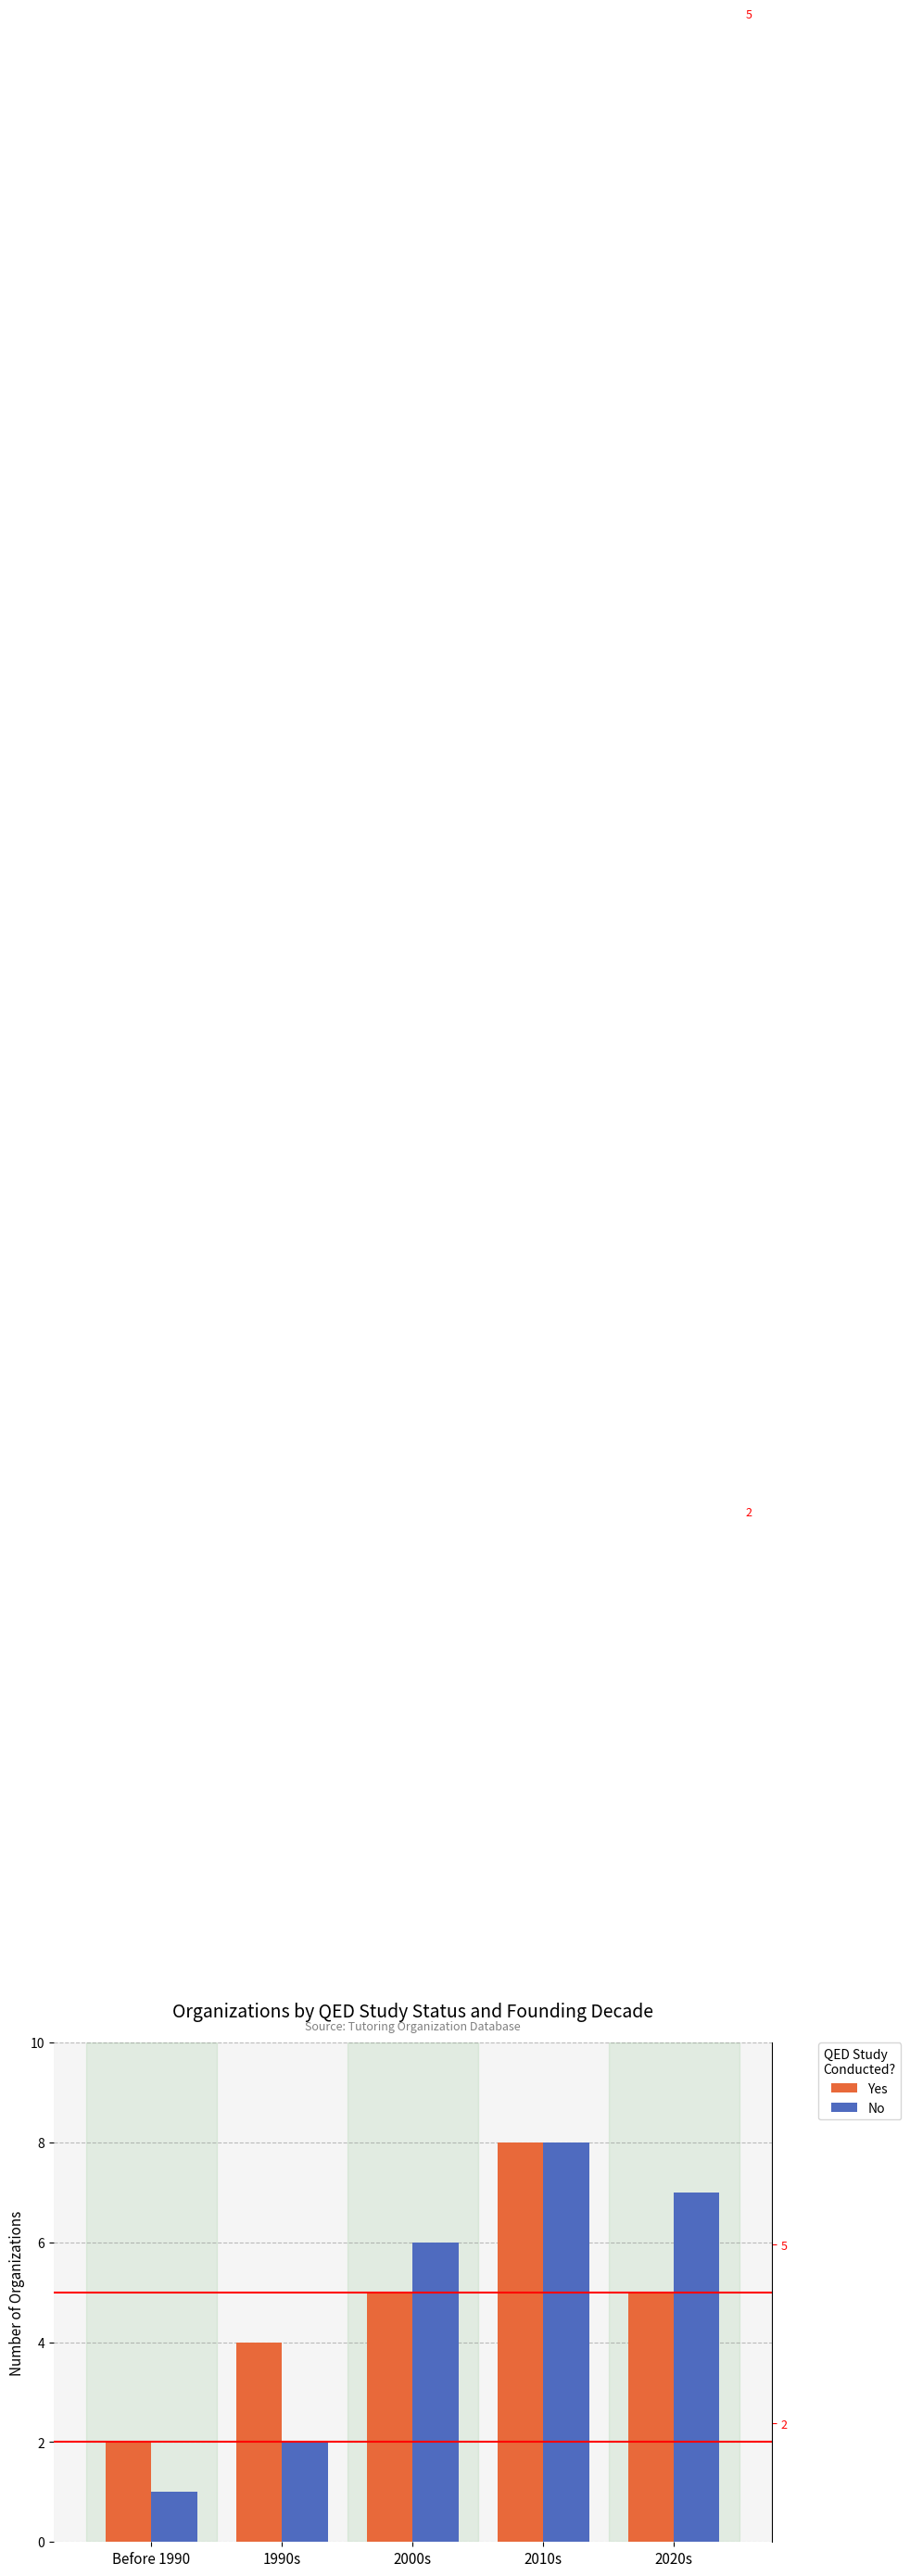

The No series shows 1 at Before 1990. True or false?

True